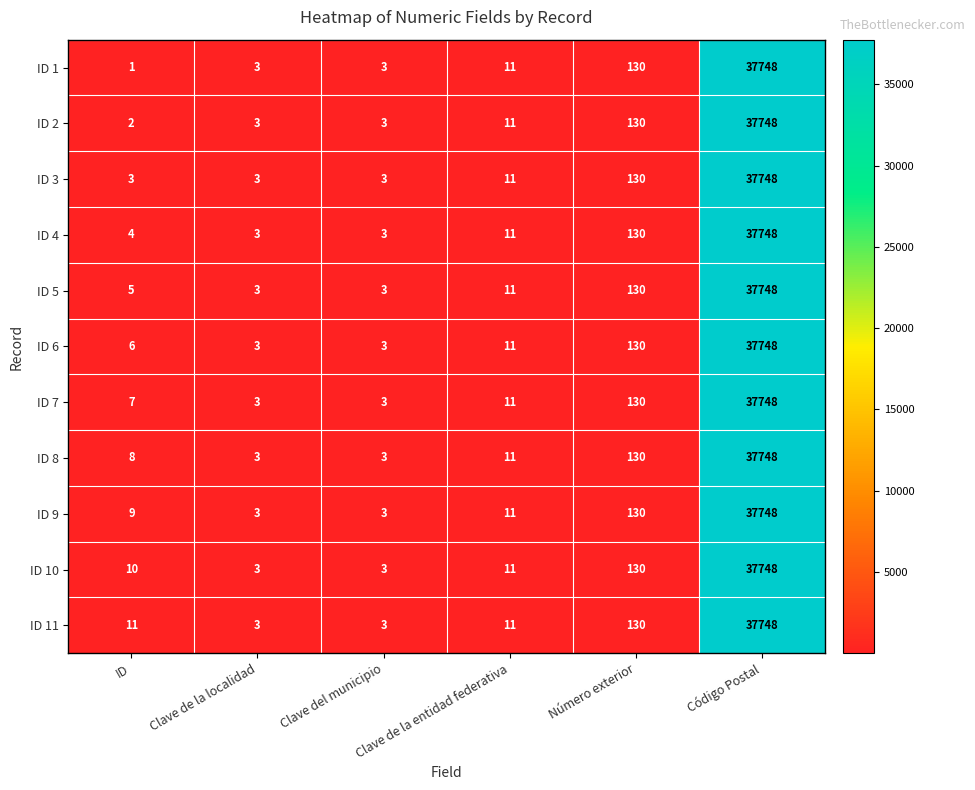

What is the spread (max minus min) of values at ID?

10